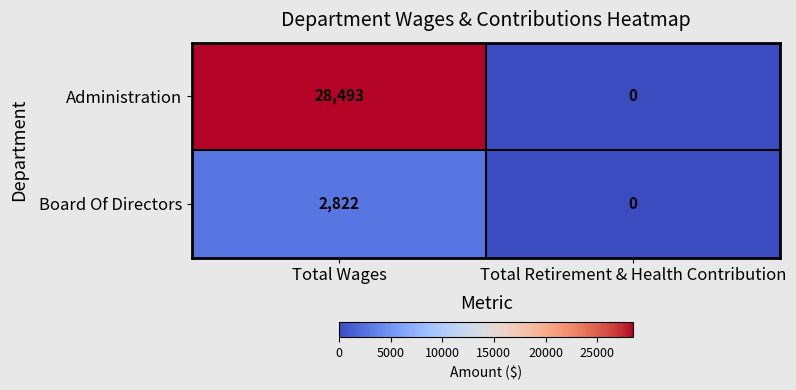

Is the value of Administration at Total Wages greater than the value of Board Of Directors at Total Retirement & Health Contribution?

Yes